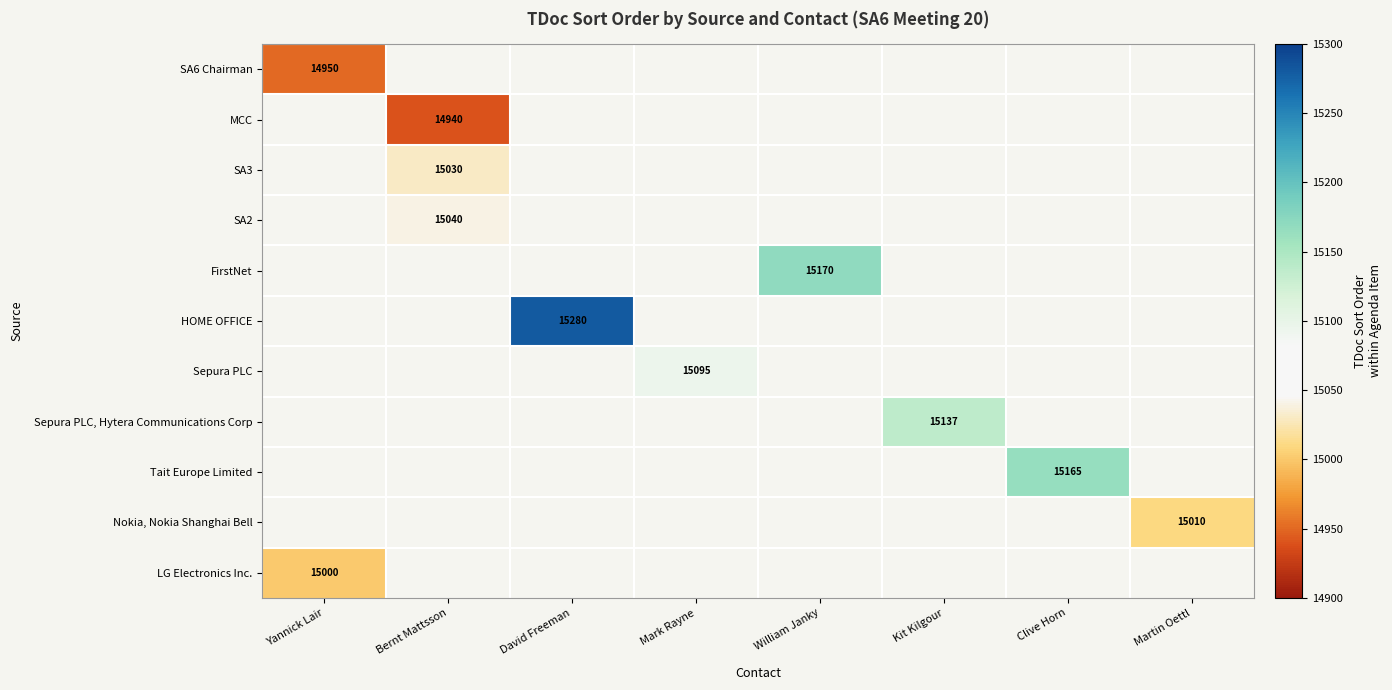

True or false: SA2 has a value of 25714 at Bernt Mattsson.

False